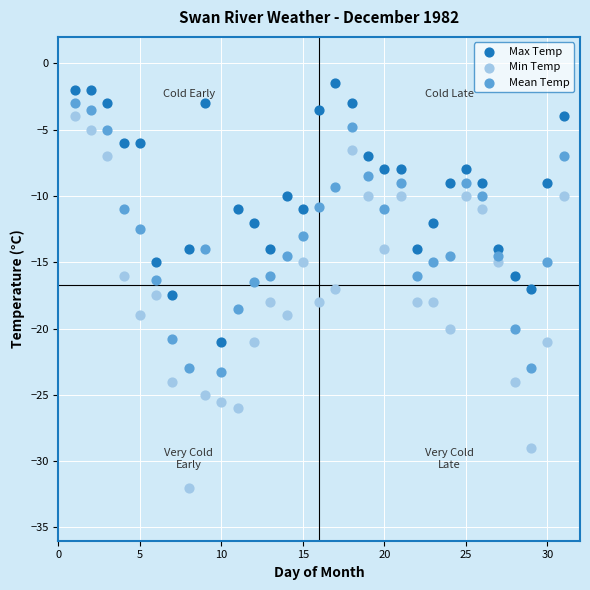

What are all the series names shown in the legend?

Max Temp, Min Temp, Mean Temp